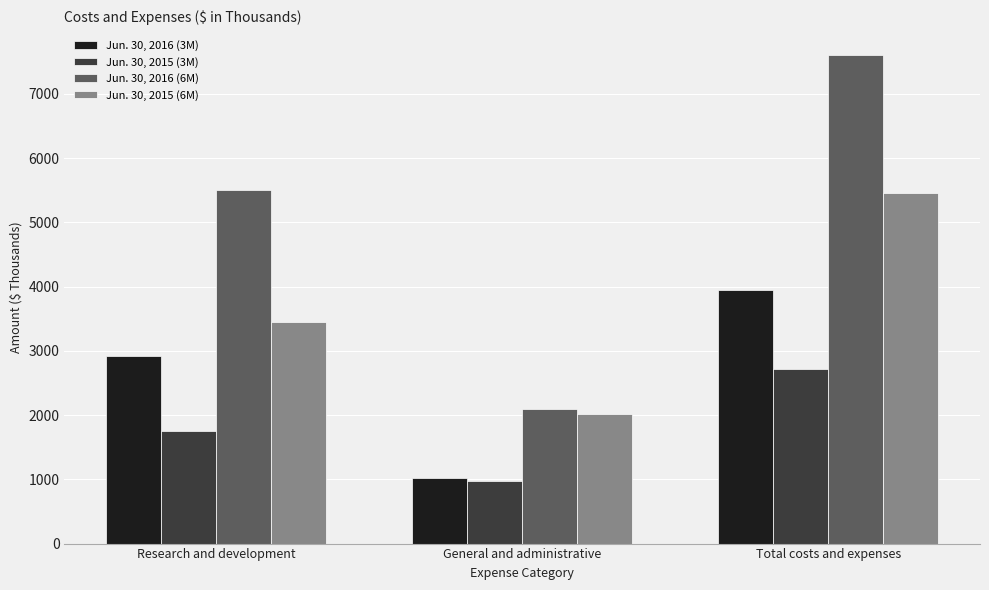

What is the value of the Jun. 30, 2015 (3M) bar at the 1st from the left?

1747